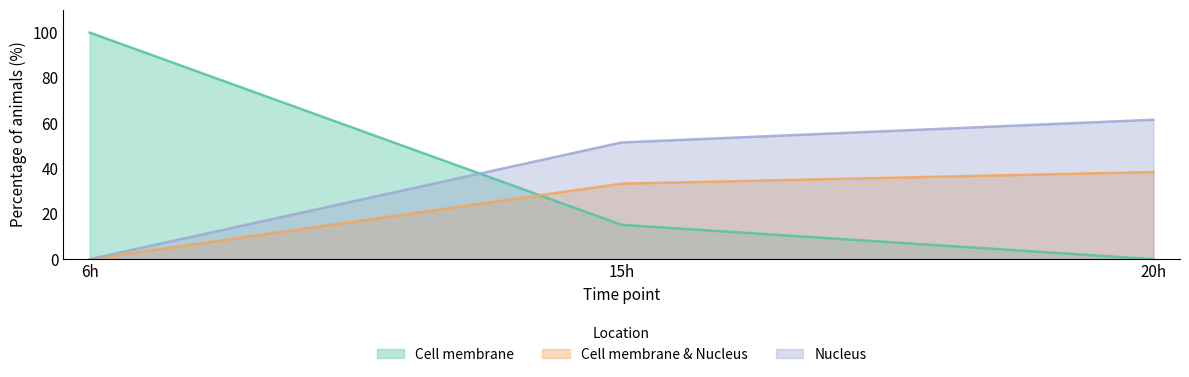

How many data points in Nucleus are above 51?

2